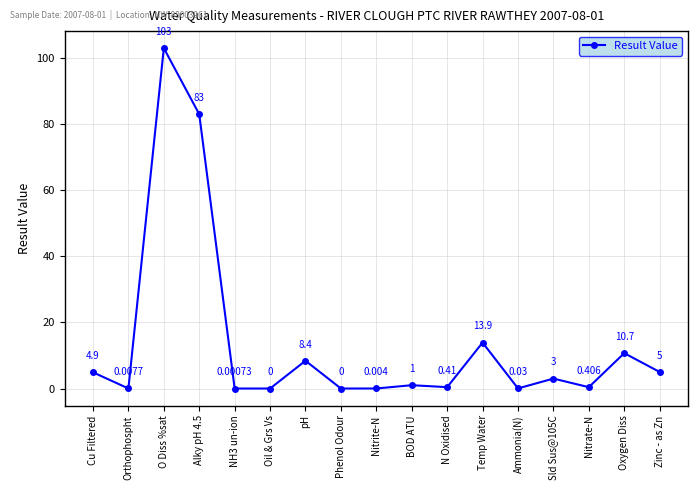

Is it true that the value at Phenol Odour is -71.6?

False